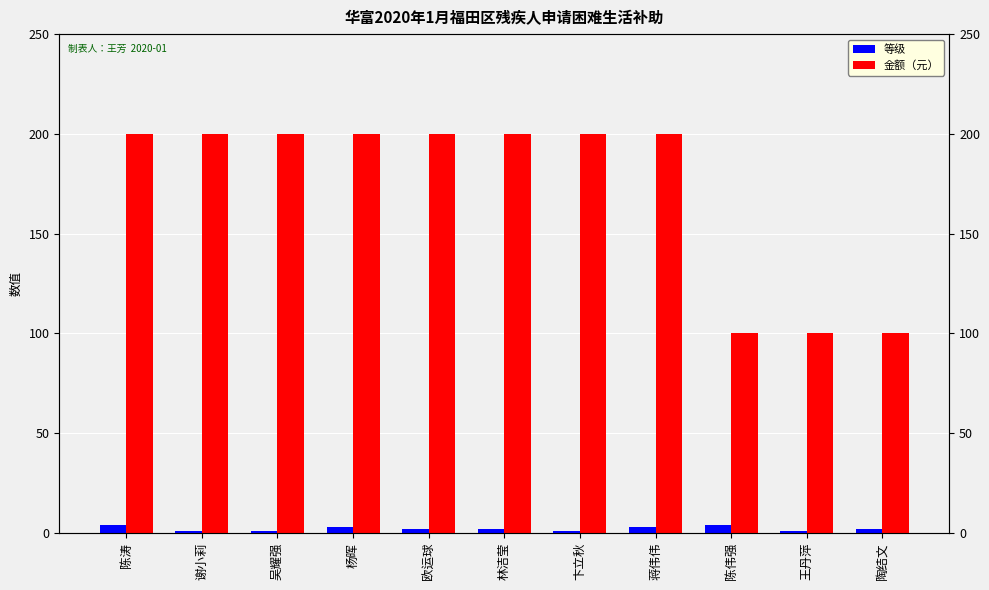

What is the maximum value shown in the chart?

200